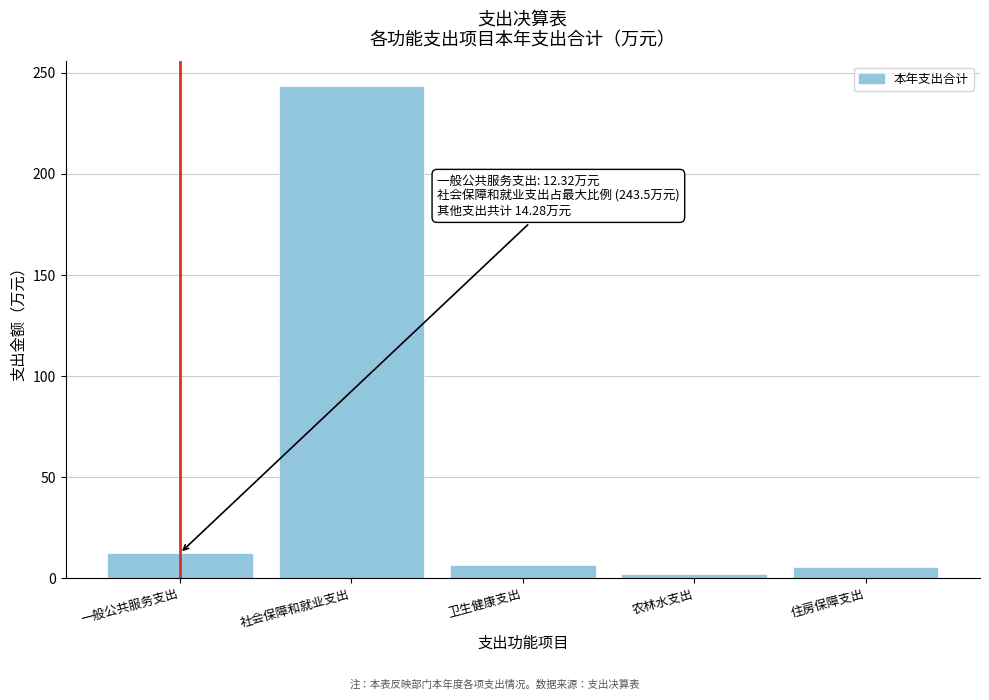

What is the difference between the second highest and second lowest values?

6.6